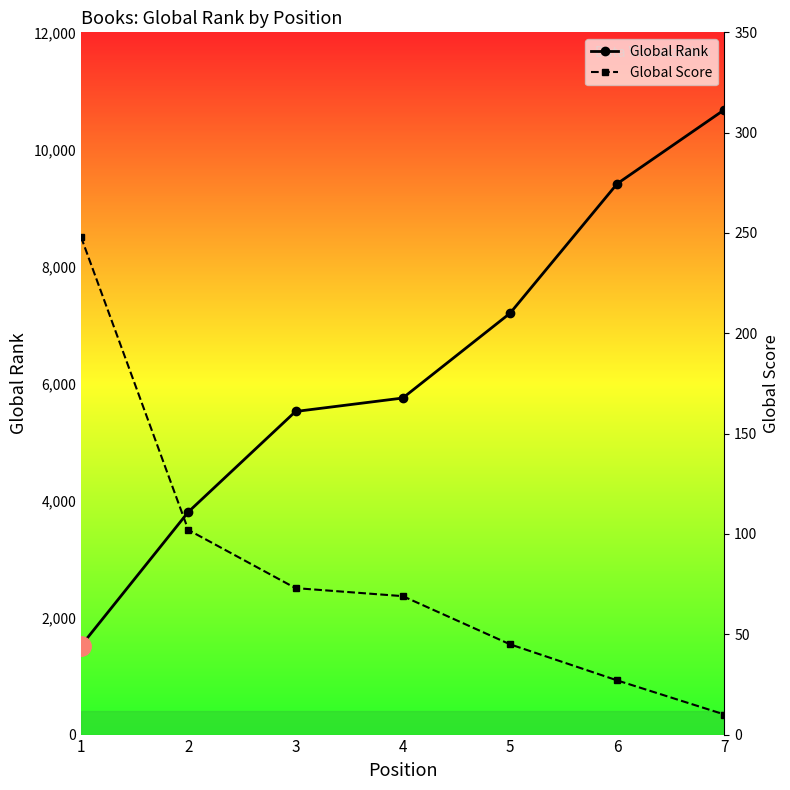

What is the sum of the Global Rank values at 1 and 4?

7268